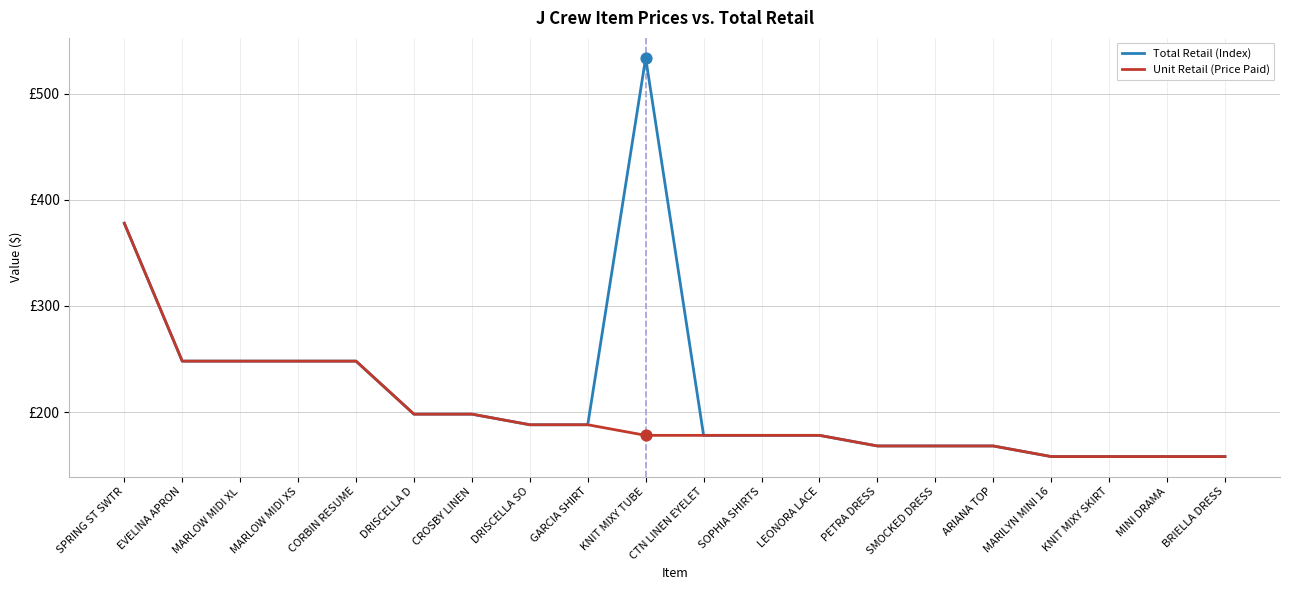

What are all the series names shown in the legend?

Total Retail (Index), Unit Retail (Price Paid)